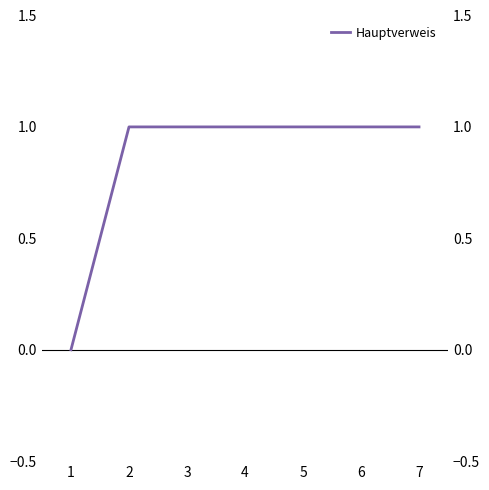

What is the difference between the values at 1 and 4?

1